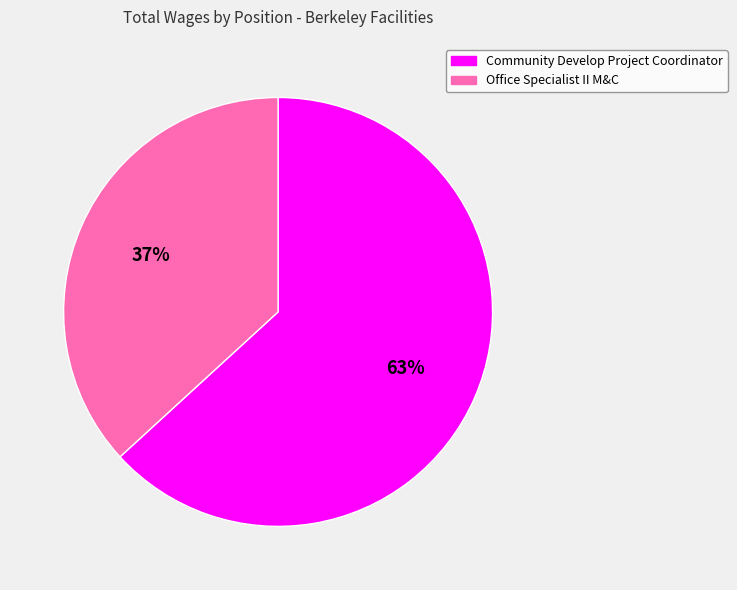

What is the smallest slice in the pie chart?

Office Specialist II M&C